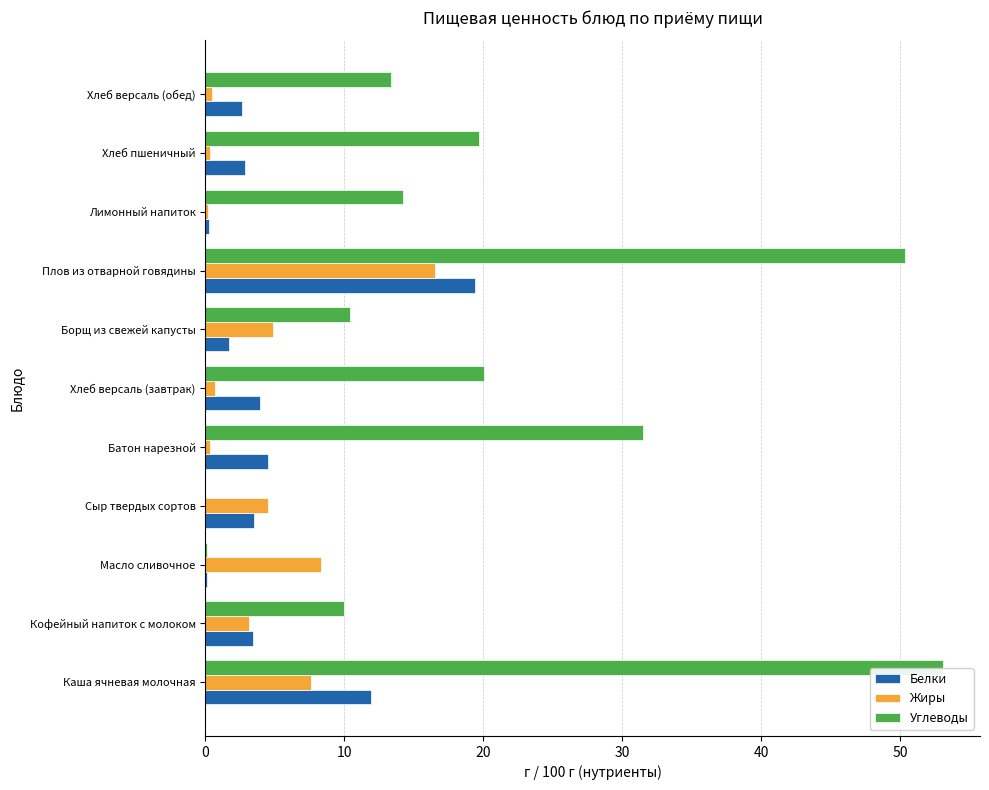

Which series has the largest total across all categories?

Углеводы